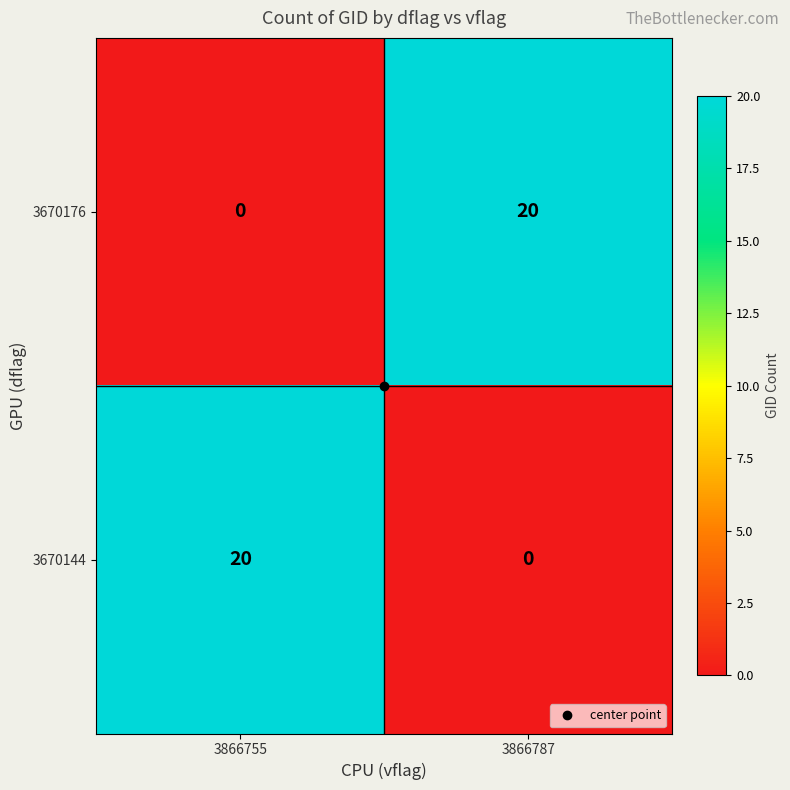

What is the total value across all series at 3866787?

20